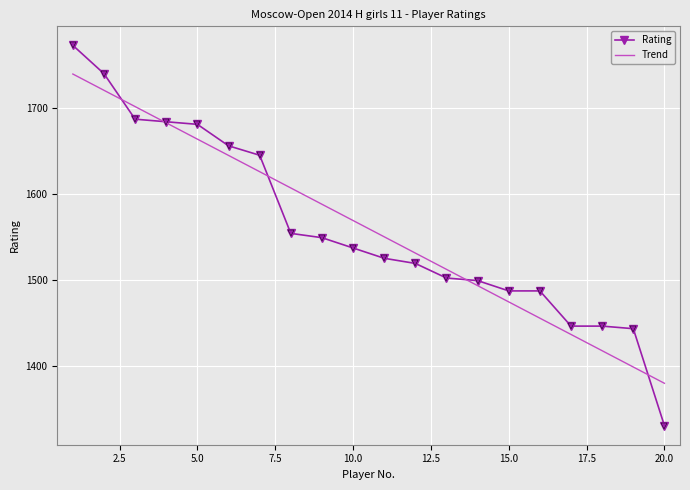

List the labels in order of value, smallest first.

20, 19, 17, 18, 15, 16, 14, 13, 12, 11, 10, 9, 8, 7, 6, 5, 4, 3, 2, 1